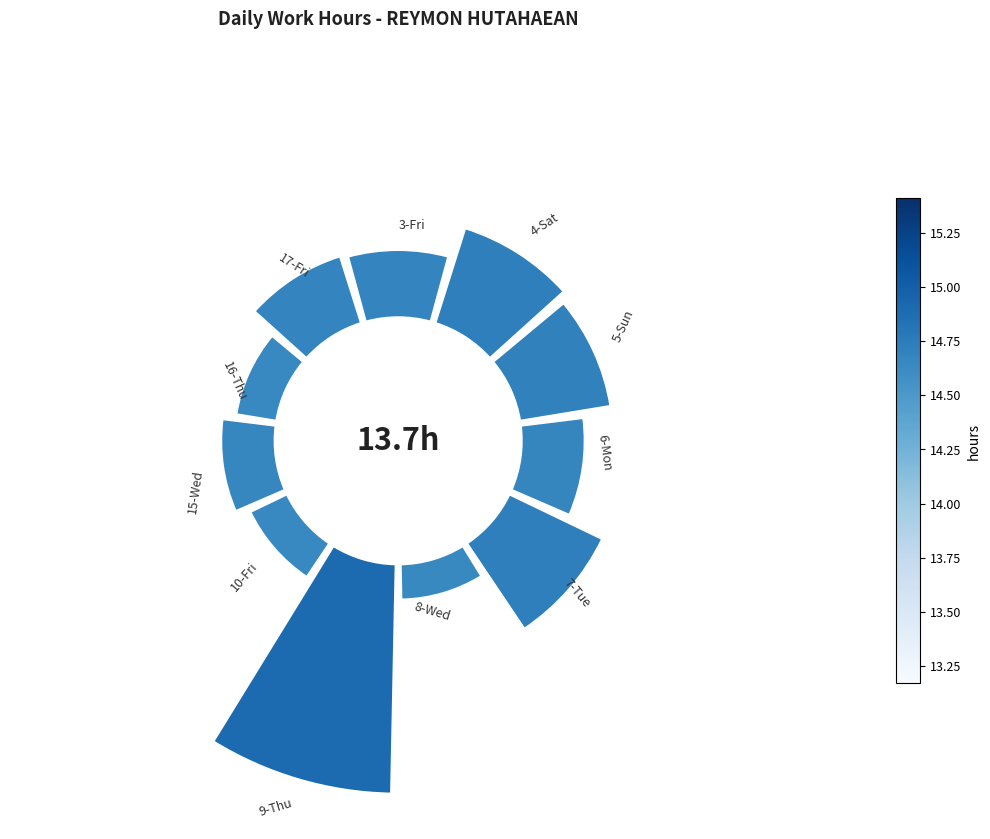

Count the number of slices in the pie.

11